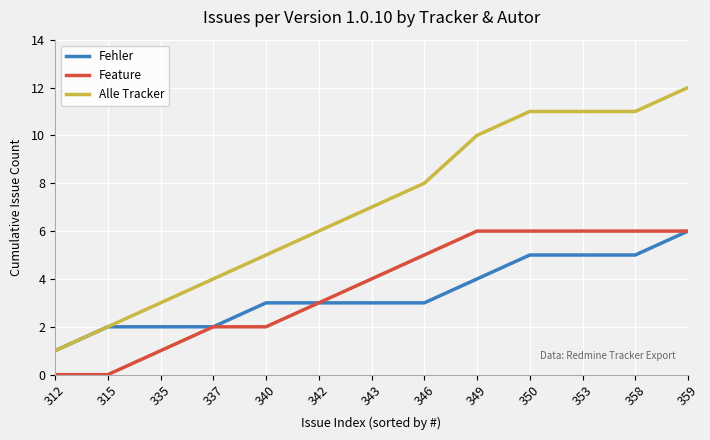

True or false: Feature and Alle Tracker intersect in this chart.

False